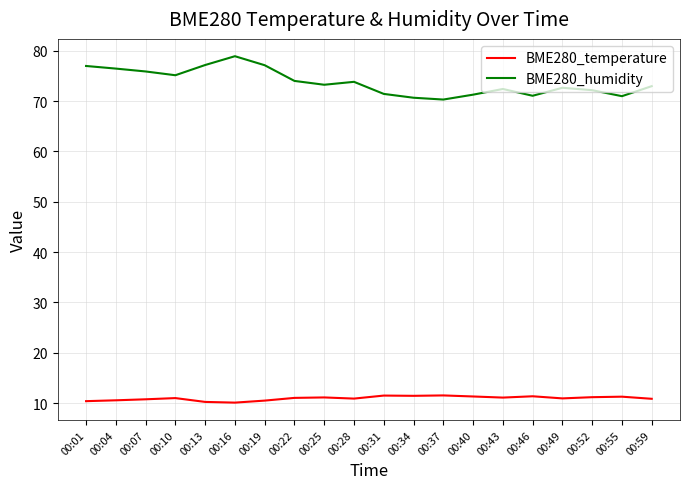

What is the difference between the maximum and second lowest values in the BME280_temperature series?

1.3